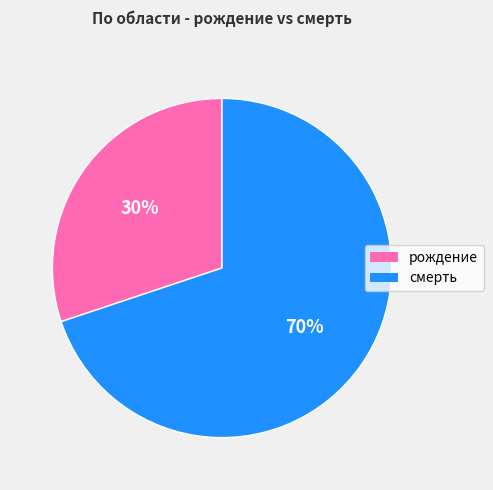

Count the number of slices in the pie.

2